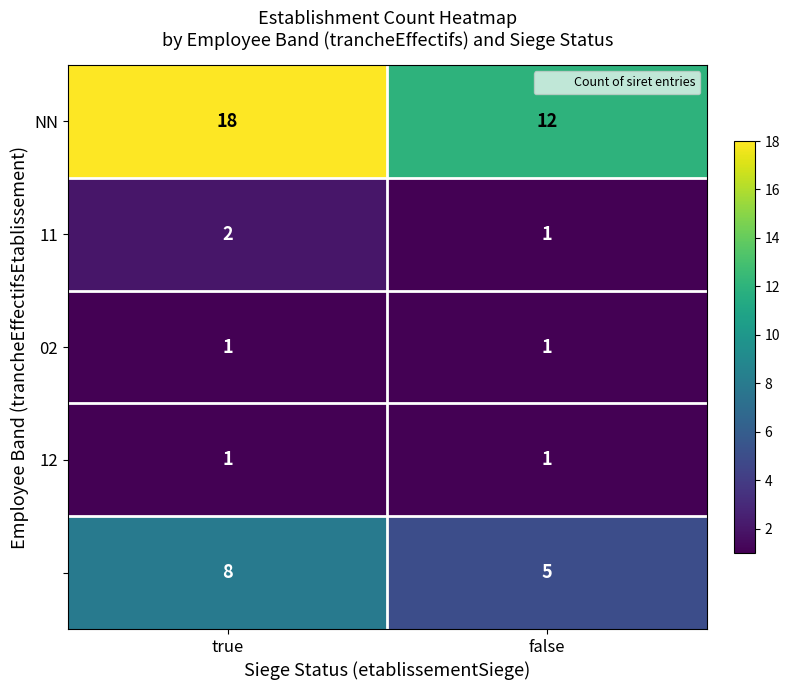

What is the maximum value shown in the chart?

18